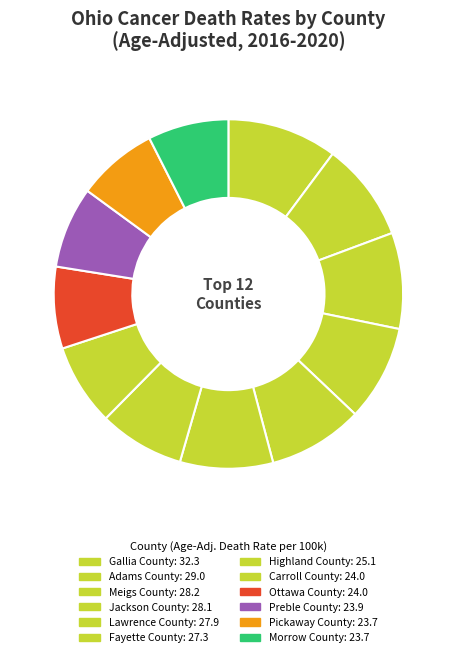

Between Fayette County and Morrow County, which is larger?

Fayette County